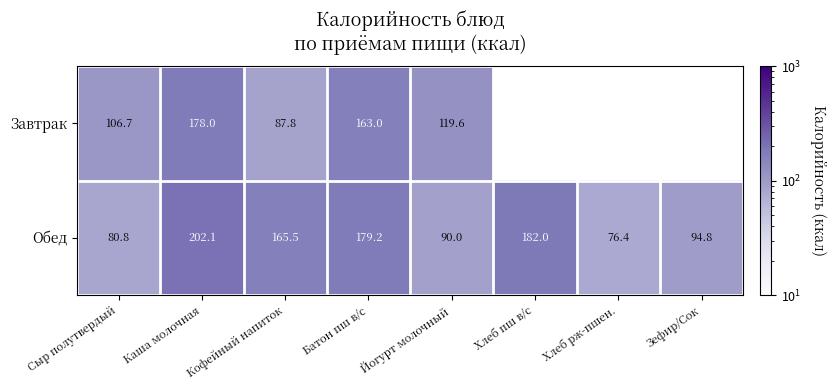

Which label corresponds to the smallest value in the chart?

Хлеб рж-пшен.